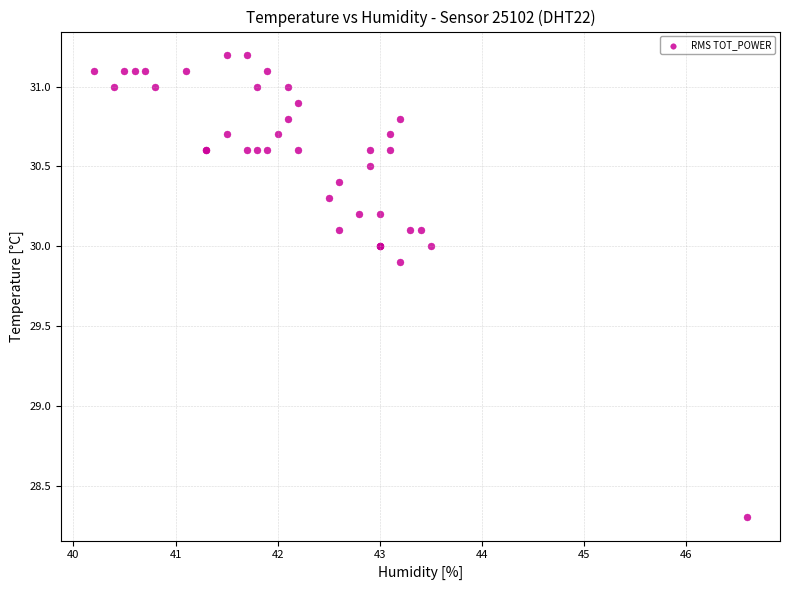

What Y value in the scatter plot is closest to 29?

28.3